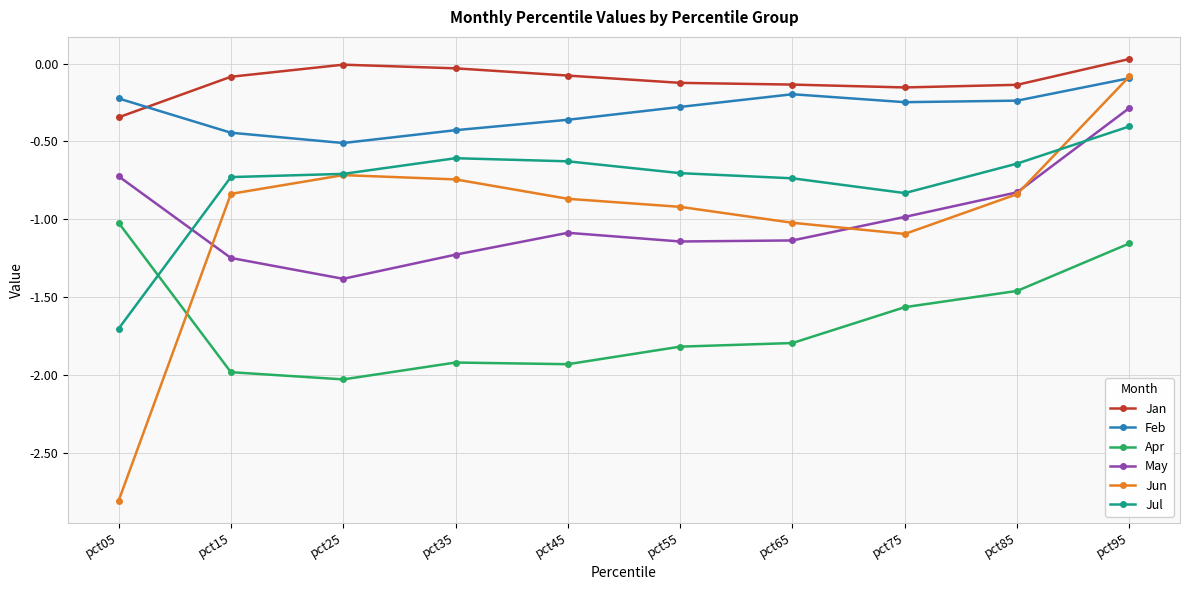

Which label corresponds to the smallest value in the chart?

pct05